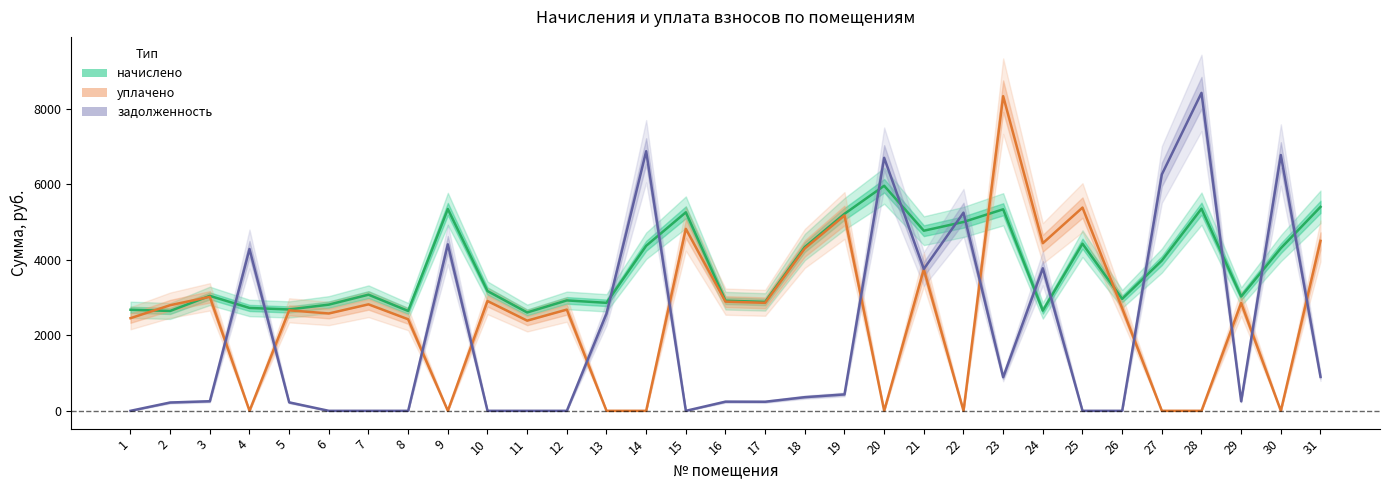

The value of уплачено at 20 is 0.0. True or false?

True